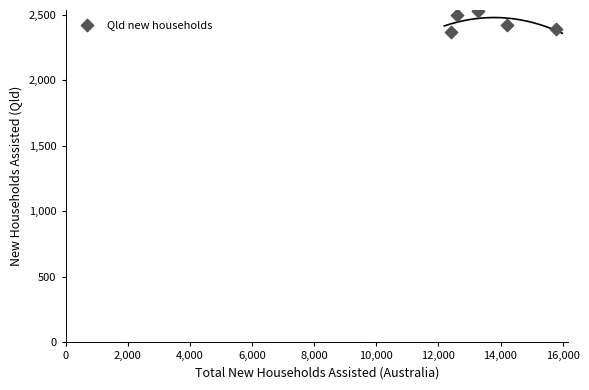

What is the average X value?

13658